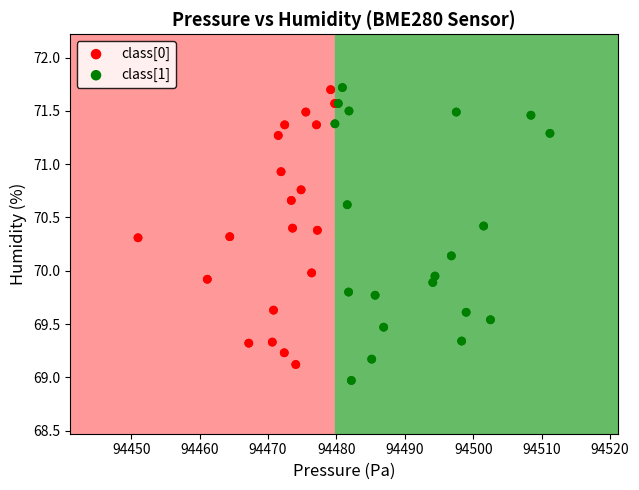

Which series reaches the minimum Y coordinate?

class[1]